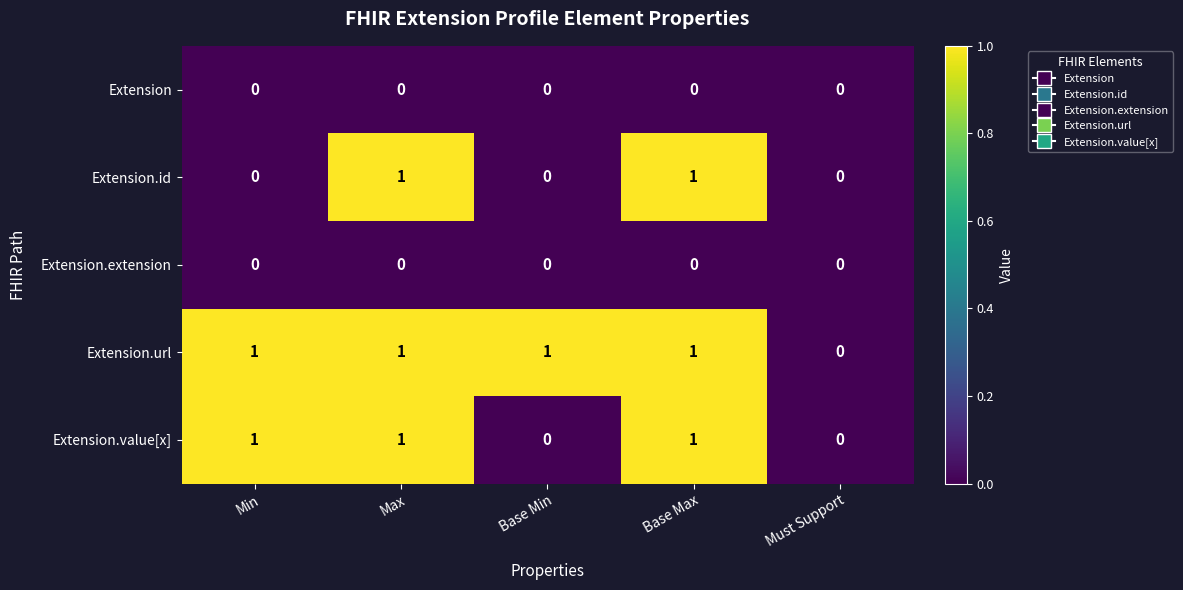

Count the Extension.value[x] values in the range 0 to 1.

5